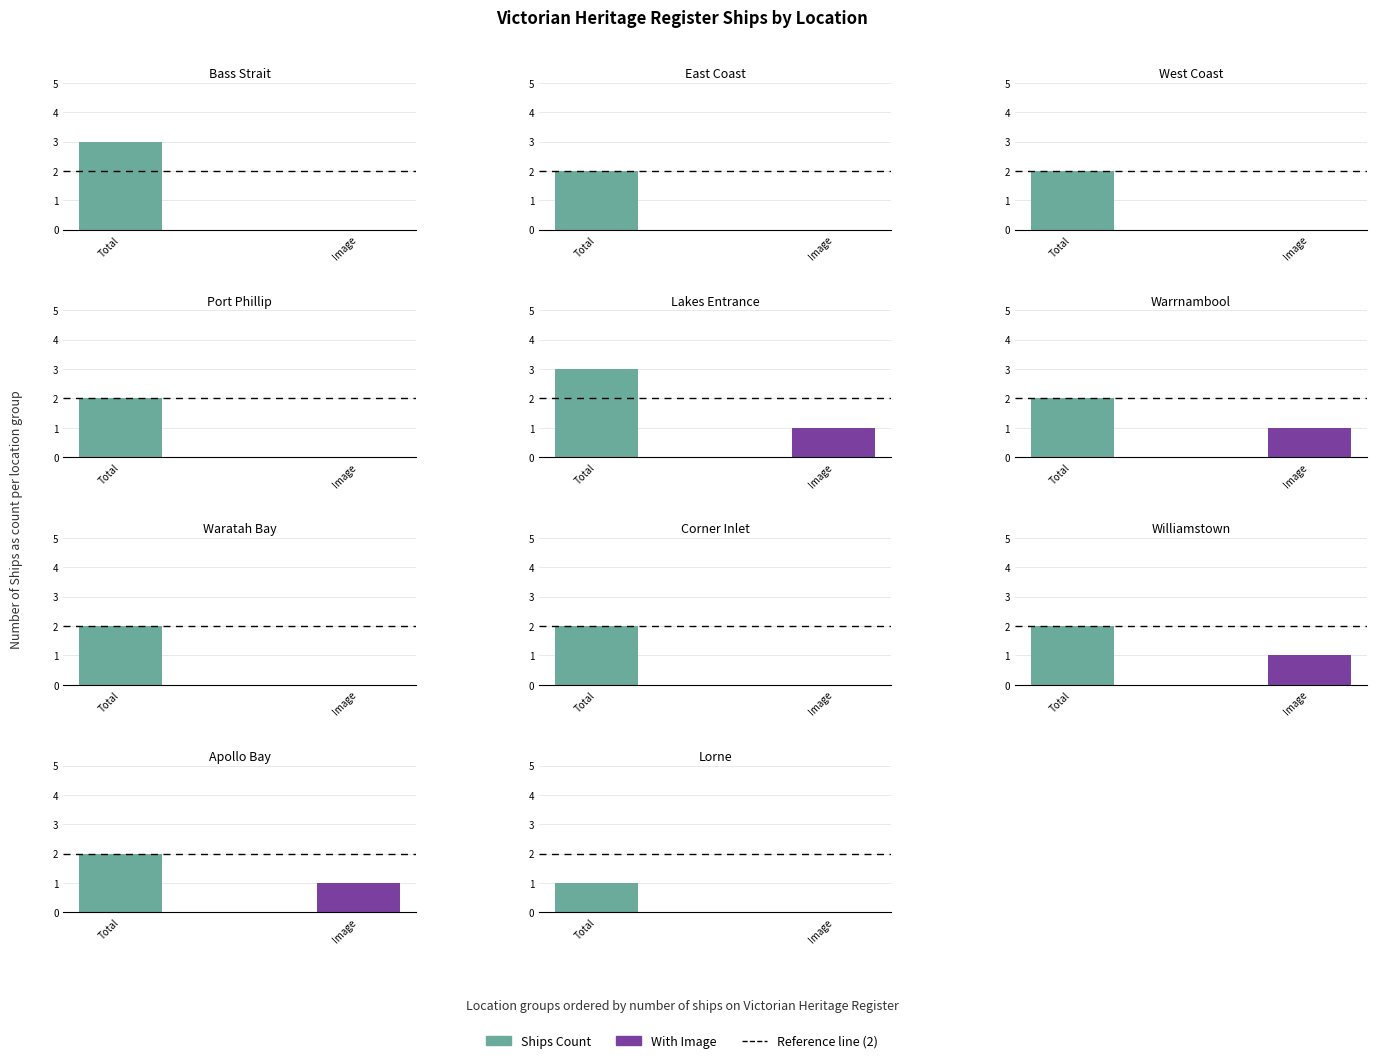

At how many categories does at least one series exceed 2?

2